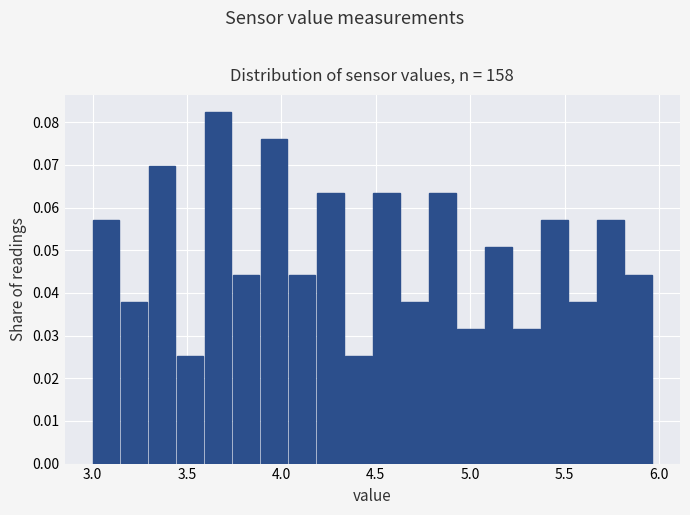

Around what value on the x-axis is the tallest bar? Give the approximate position of its centre, as read against the axis.

3.65